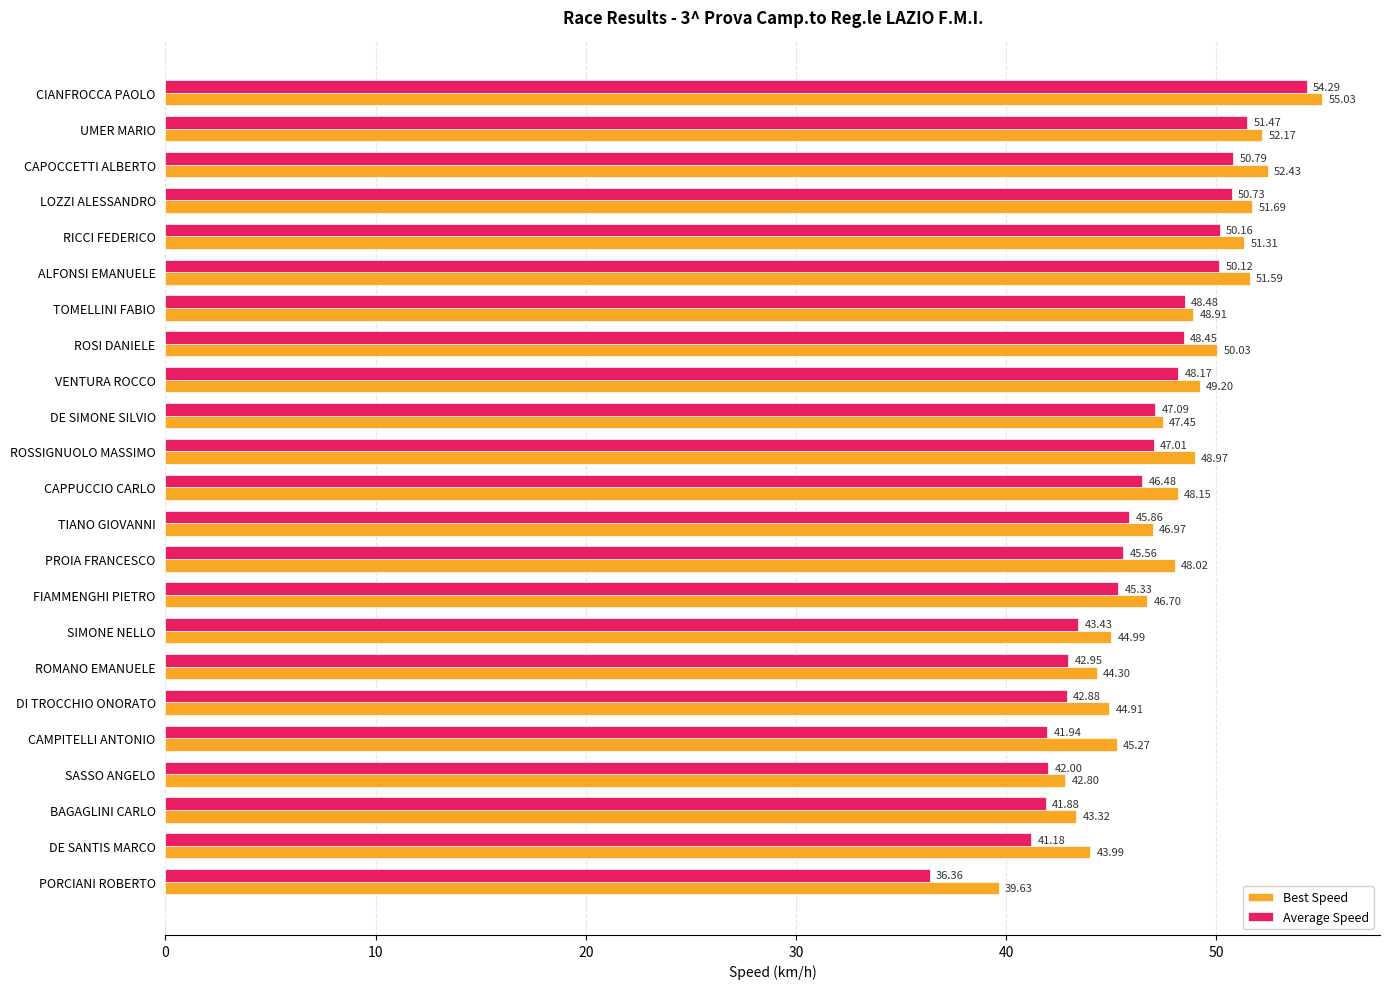

Which series has the largest range (max minus min)?

Average Speed